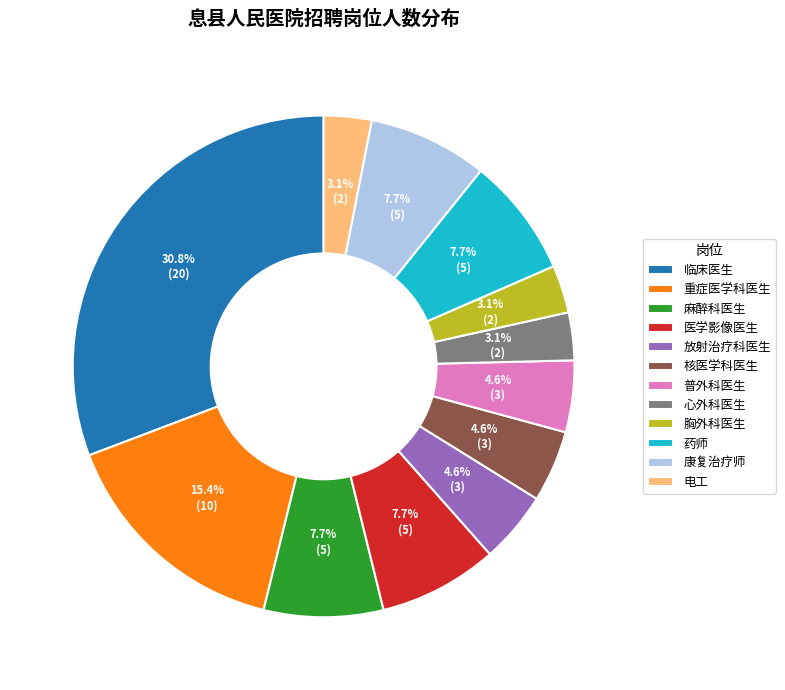

What is the total percentage of 康复治疗师 and 医学影像医生?

15.4%